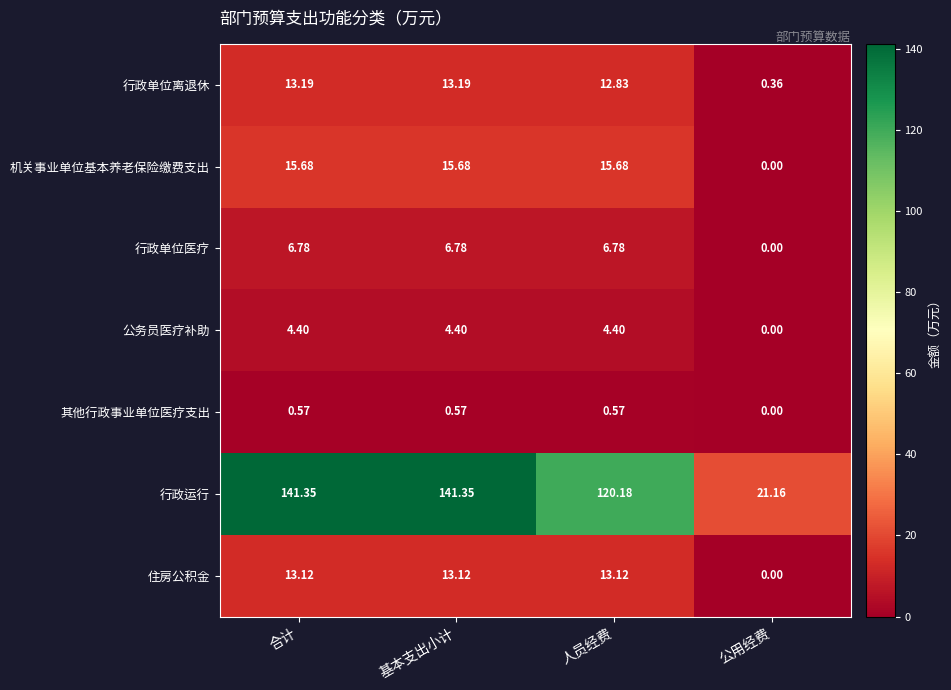

Between 合计 and 人员经费, which series saw the biggest shift?

行政运行